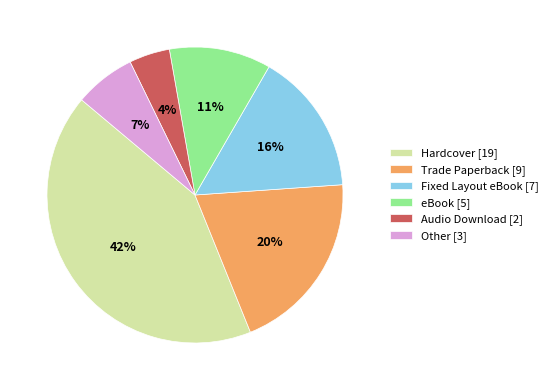

Which category has the biggest portion of the pie?

Hardcover